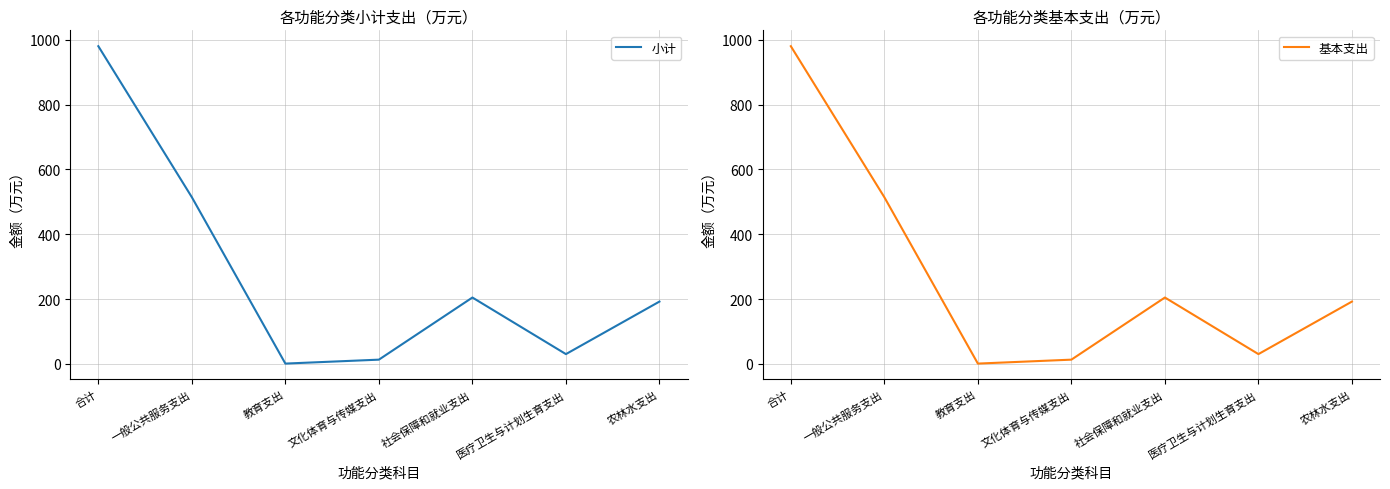

What are all the series names shown in the legend?

小计, 基本支出